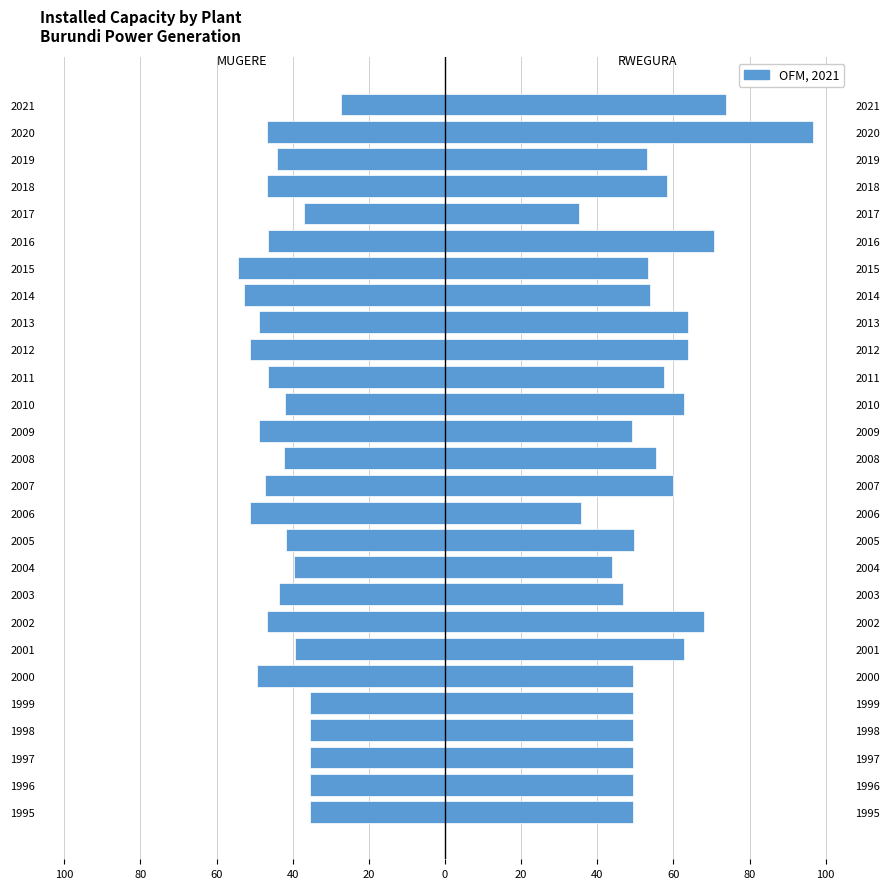

True or false: RWEGURA has a value of 49.2 at 2009.

True